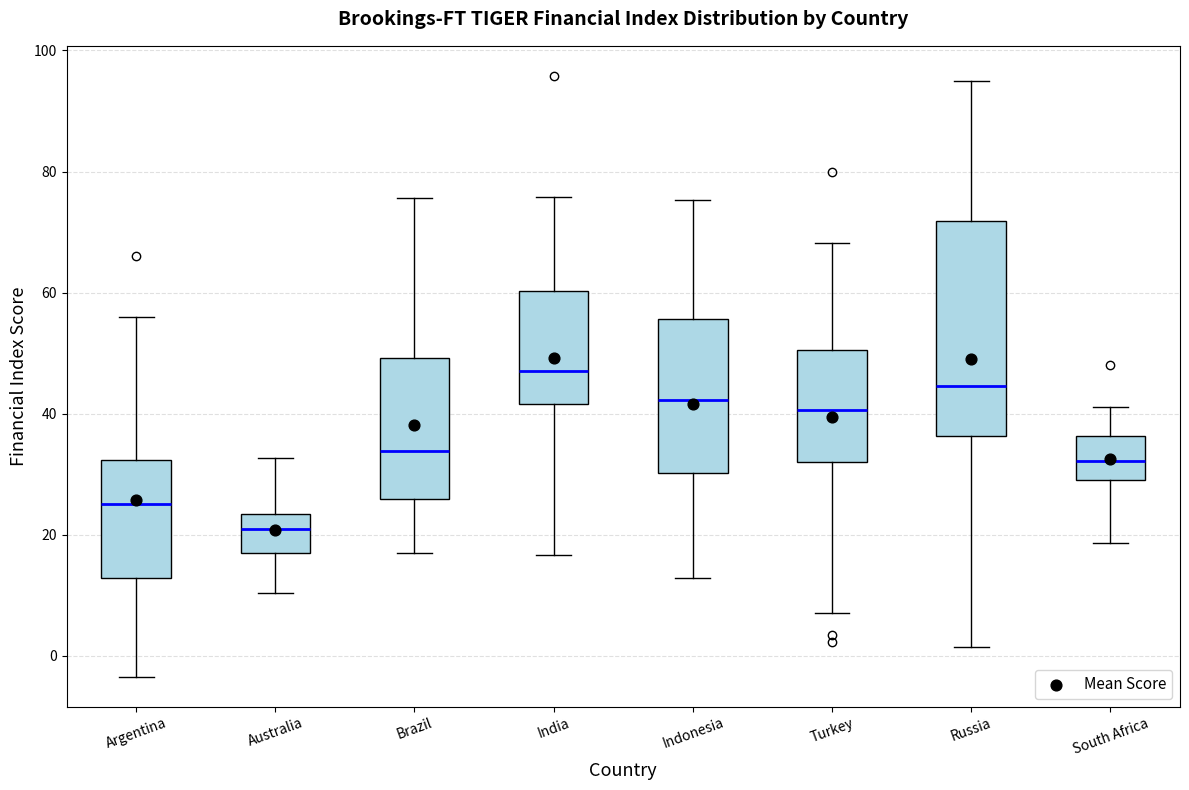

Where does the lower whisker of the box for Russia end on the y-axis? The values are not printed on the chart, so give them approximately, as read against the axis.

2